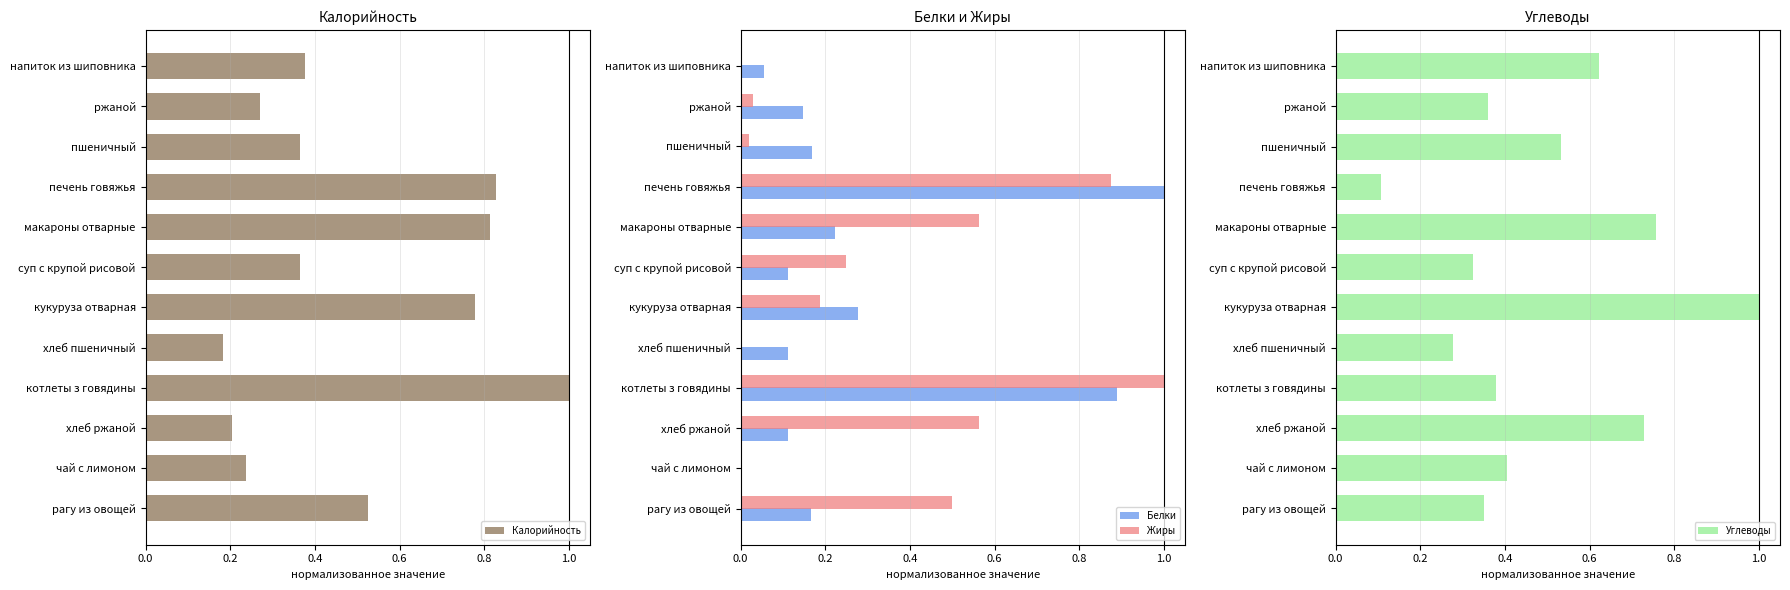

Reading right to left, list all the values displayed in this chart.

Калорийность: 0.4	0.3	0.4	0.8	0.8	0.4	0.8	0.2	1.0	0.2	0.2	0.5
Белки: 0.1	0.1	0.2	1.0	0.2	0.1	0.3	0.1	0.9	0.1	0.0	0.2
Жиры: 0.0	0.0	0.0	0.9	0.6	0.2	0.2	0.0	1.0	0.6	0.0	0.5
Углеводы: 0.6	0.4	0.5	0.1	0.8	0.3	1.0	0.3	0.4	0.7	0.4	0.4